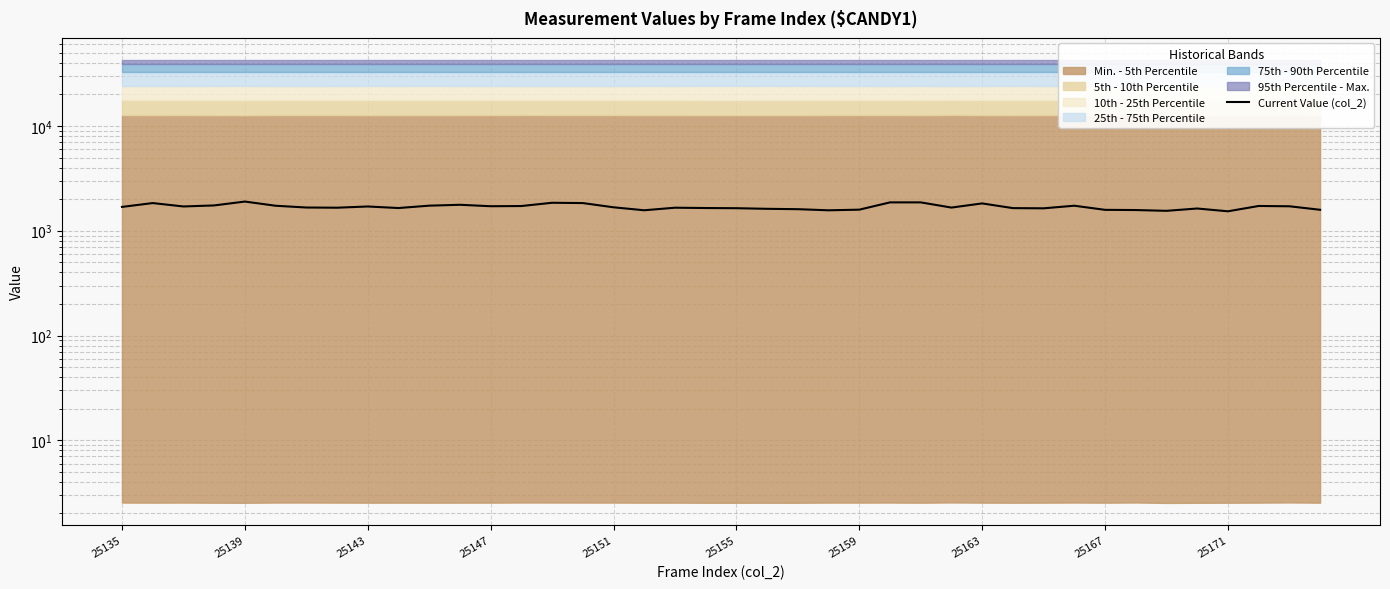

How many lines are shown in the chart?

1